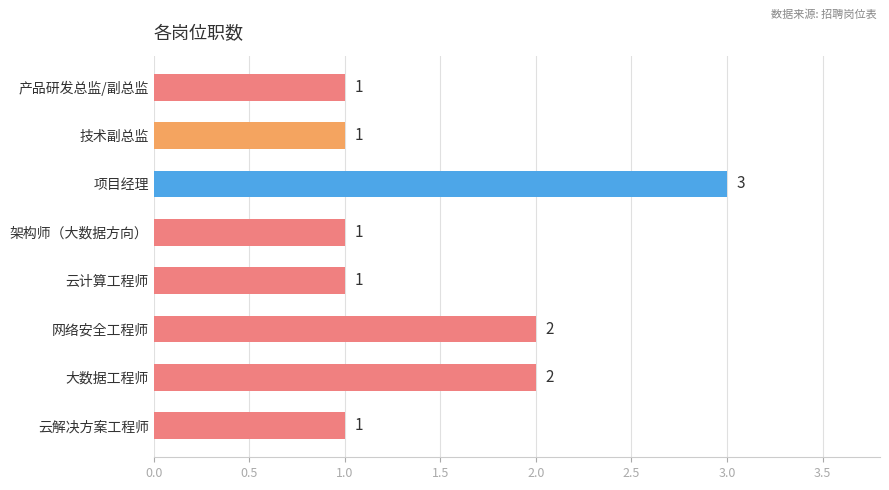

Which label corresponds to the largest value in the chart?

项目经理